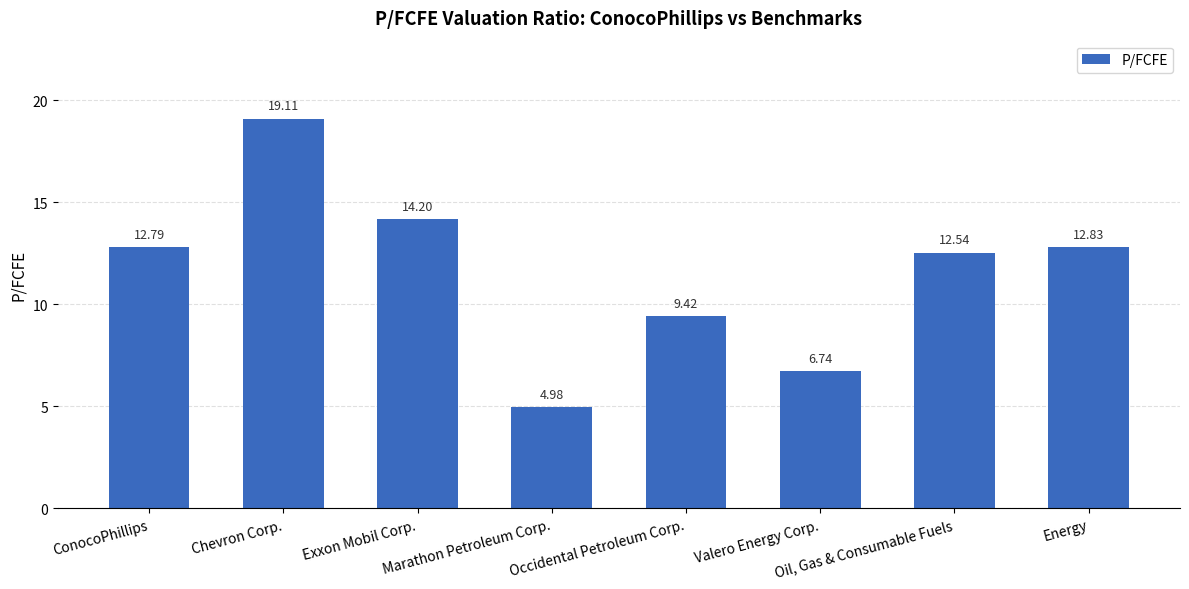

List the labels in order of value, smallest first.

Marathon Petroleum Corp., Valero Energy Corp., Occidental Petroleum Corp., Oil, Gas & Consumable Fuels, ConocoPhillips, Energy, Exxon Mobil Corp., Chevron Corp.